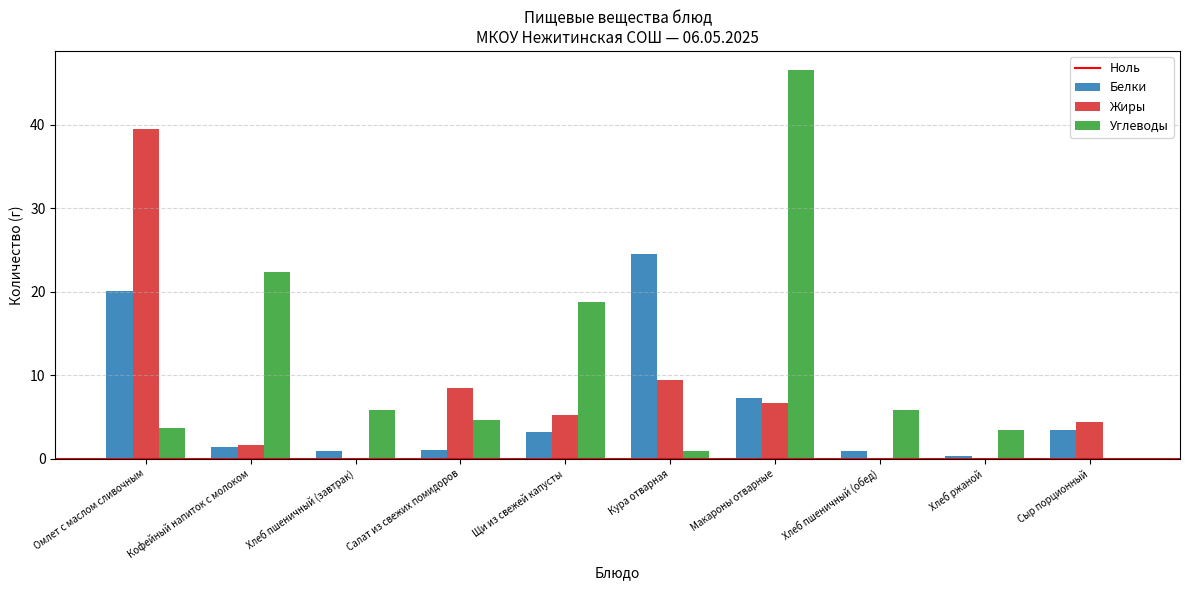

Is the value of Белки at Хлеб пшеничный (обед) greater than the value of Жиры at Кура отварная?

No